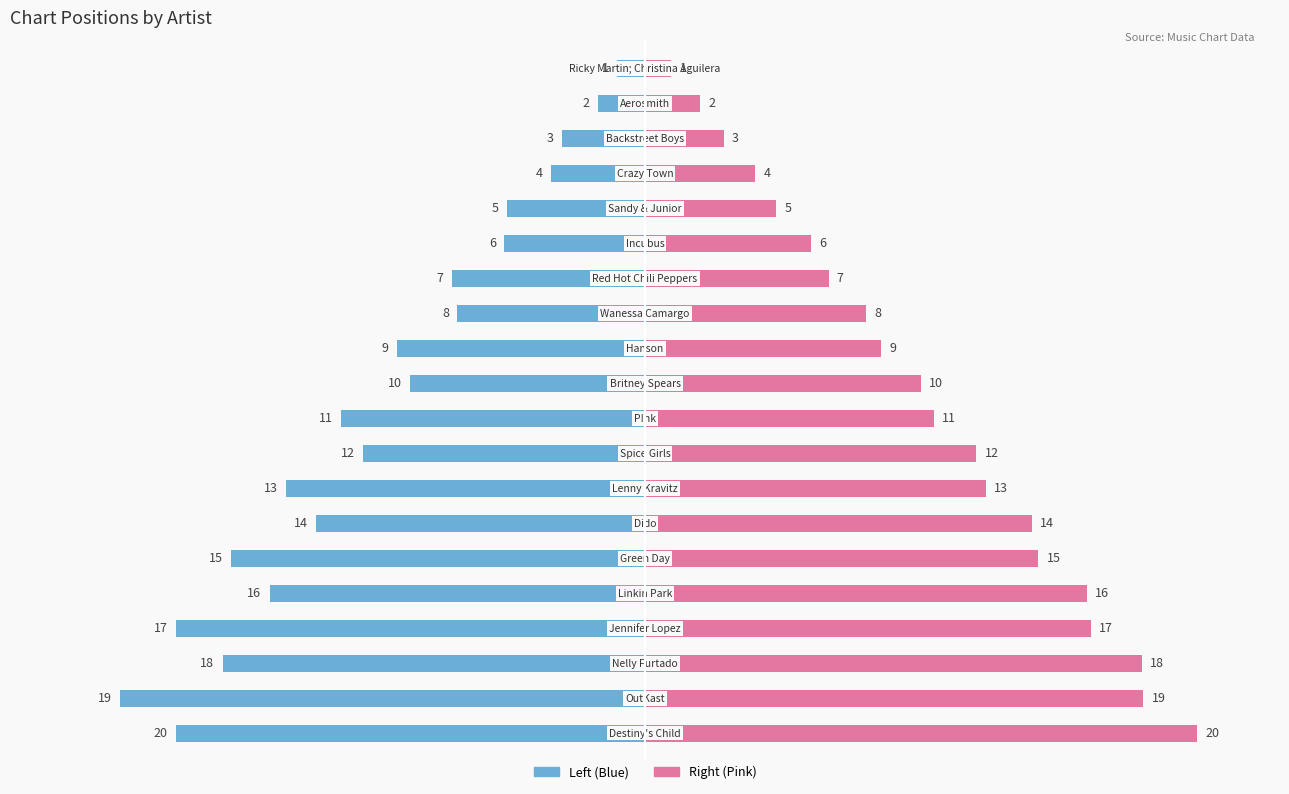

What is the average value of the Chart Position (Left) series?

-9.7